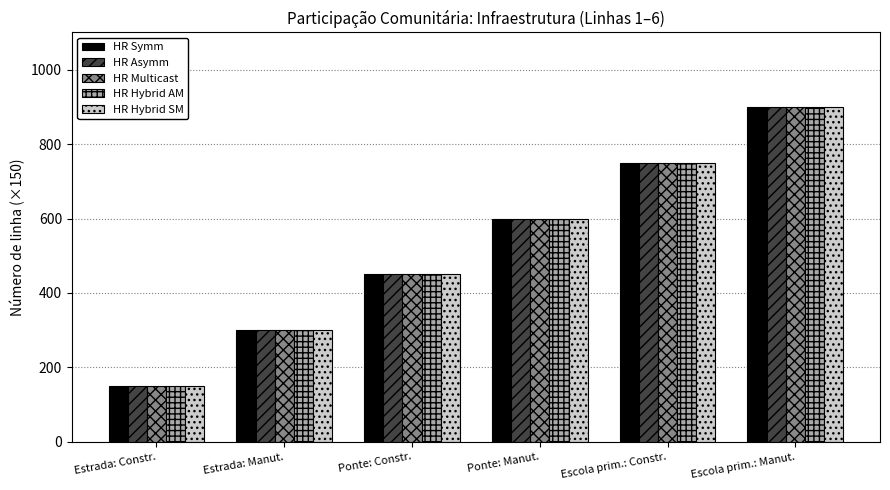

The HR Asymm series shows 400 at Estrada: Manut.. True or false?

False